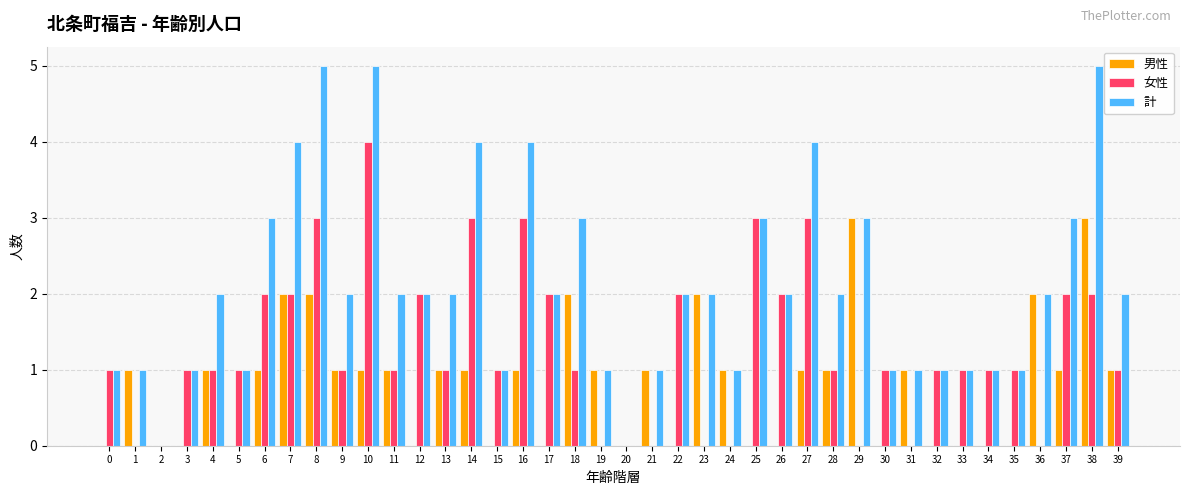

Reading left to right, transcribe all the data shown in this chart.

男性: 0=0	1=1	2=0	3=0	4=1	5=0	6=1	7=2	8=2	9=1	10=1	11=1	12=0	13=1	14=1	15=0	16=1	17=0	18=2	19=1	20=0	21=1	22=0	23=2	24=1	25=0	26=0	27=1	28=1	29=3	30=0	31=1	32=0	33=0	34=0	35=0	36=2	37=1	38=3	39=1
女性: 0=1	1=0	2=0	3=1	4=1	5=1	6=2	7=2	8=3	9=1	10=4	11=1	12=2	13=1	14=3	15=1	16=3	17=2	18=1	19=0	20=0	21=0	22=2	23=0	24=0	25=3	26=2	27=3	28=1	29=0	30=1	31=0	32=1	33=1	34=1	35=1	36=0	37=2	38=2	39=1
計: 0=1	1=1	2=0	3=1	4=2	5=1	6=3	7=4	8=5	9=2	10=5	11=2	12=2	13=2	14=4	15=1	16=4	17=2	18=3	19=1	20=0	21=1	22=2	23=2	24=1	25=3	26=2	27=4	28=2	29=3	30=1	31=1	32=1	33=1	34=1	35=1	36=2	37=3	38=5	39=2